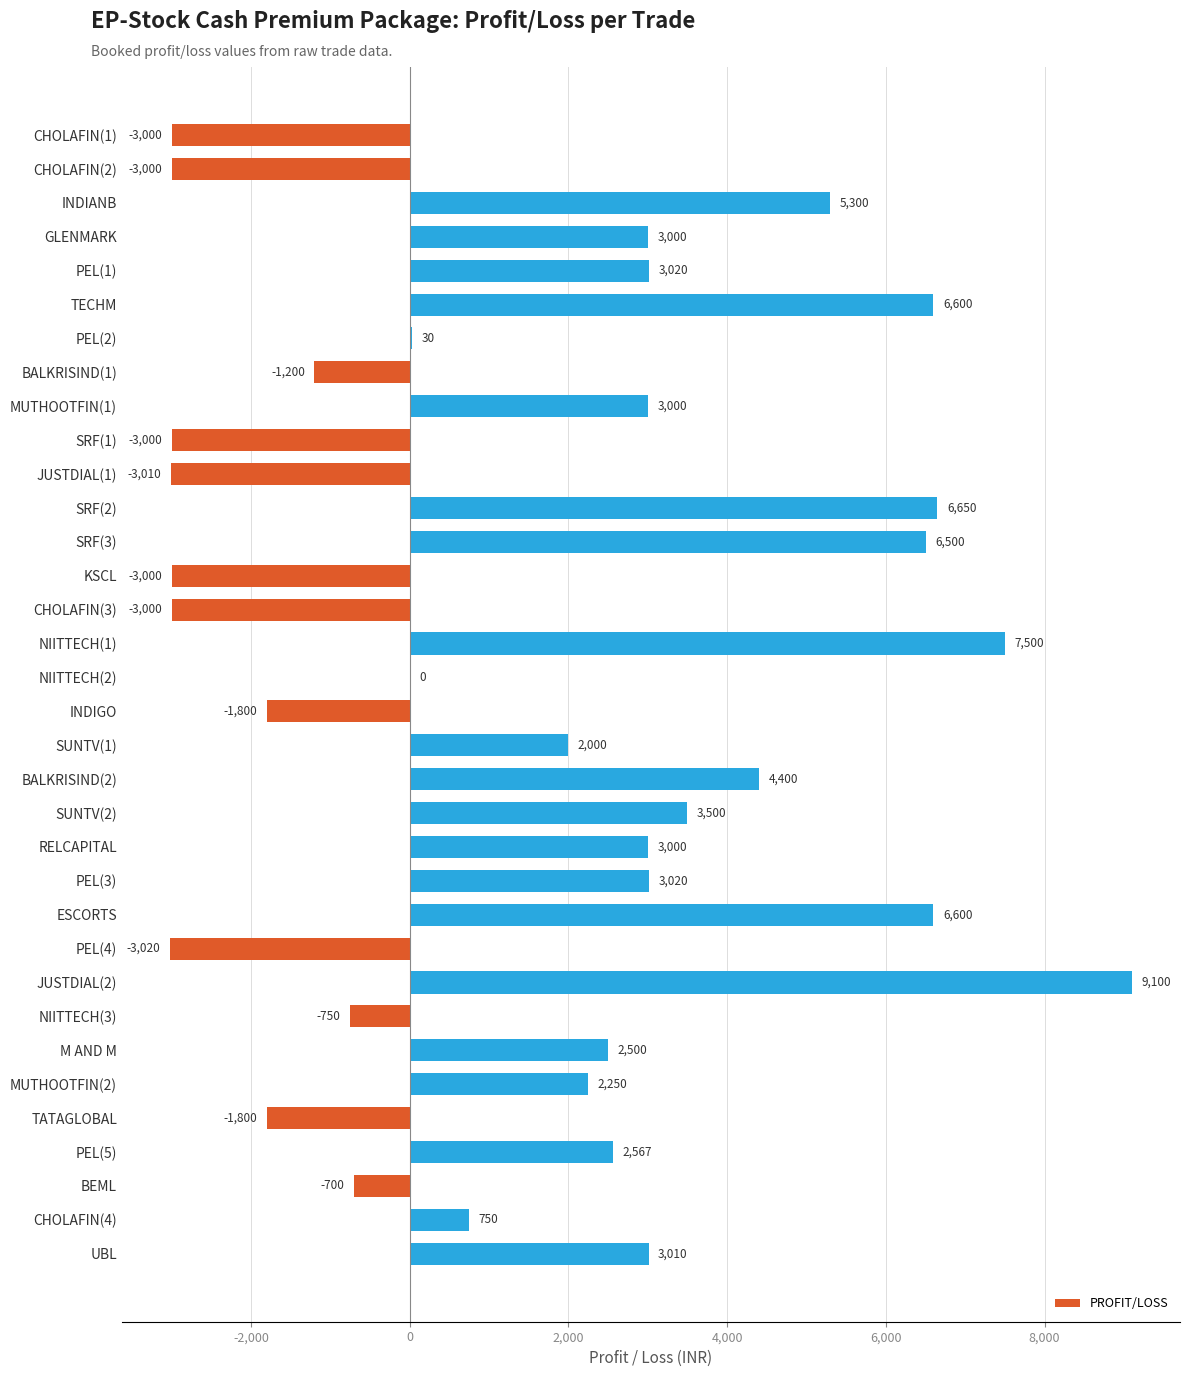

Between BALKRISIND(1) and ESCORTS, which is larger?

ESCORTS